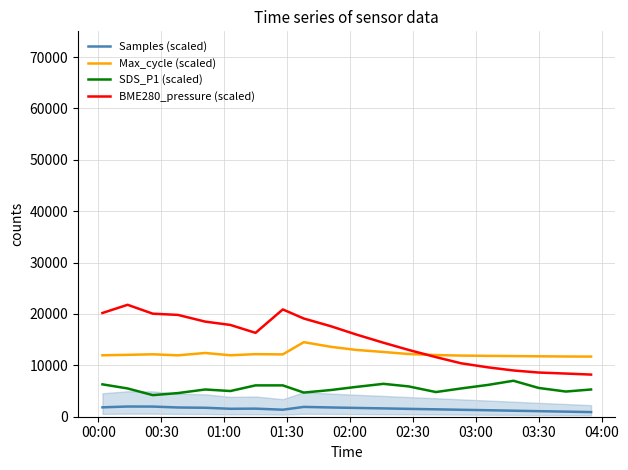

What are all the series names shown in the legend?

Samples (scaled), Max_cycle (scaled), SDS_P1 (scaled), BME280_pressure (scaled)